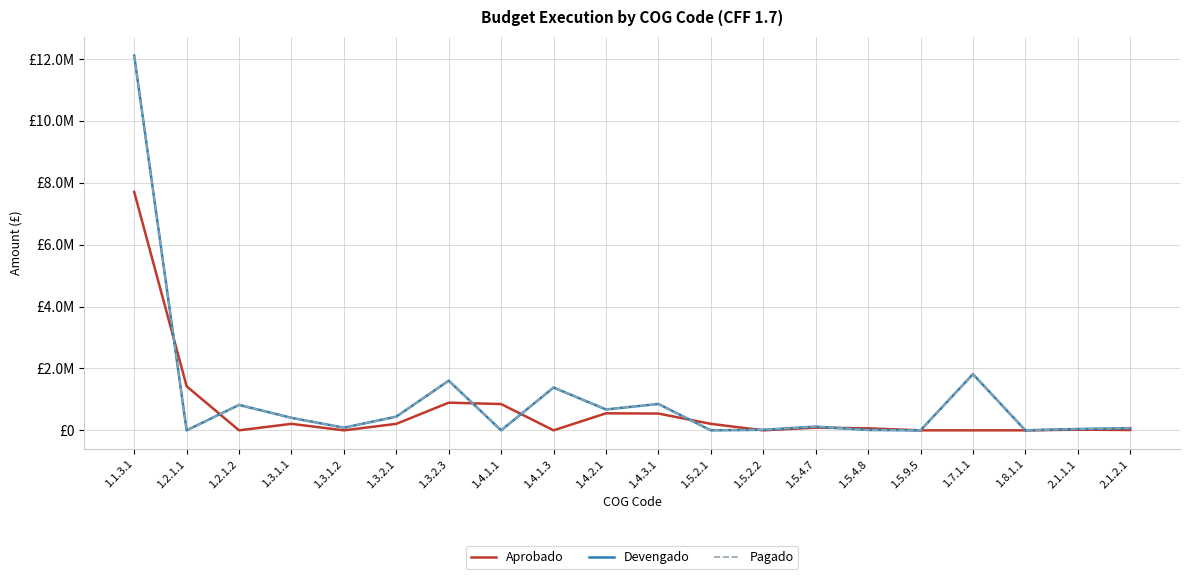

Between 1.5.2.2 and 2.1.1.1, which series saw the biggest shift?

Devengado